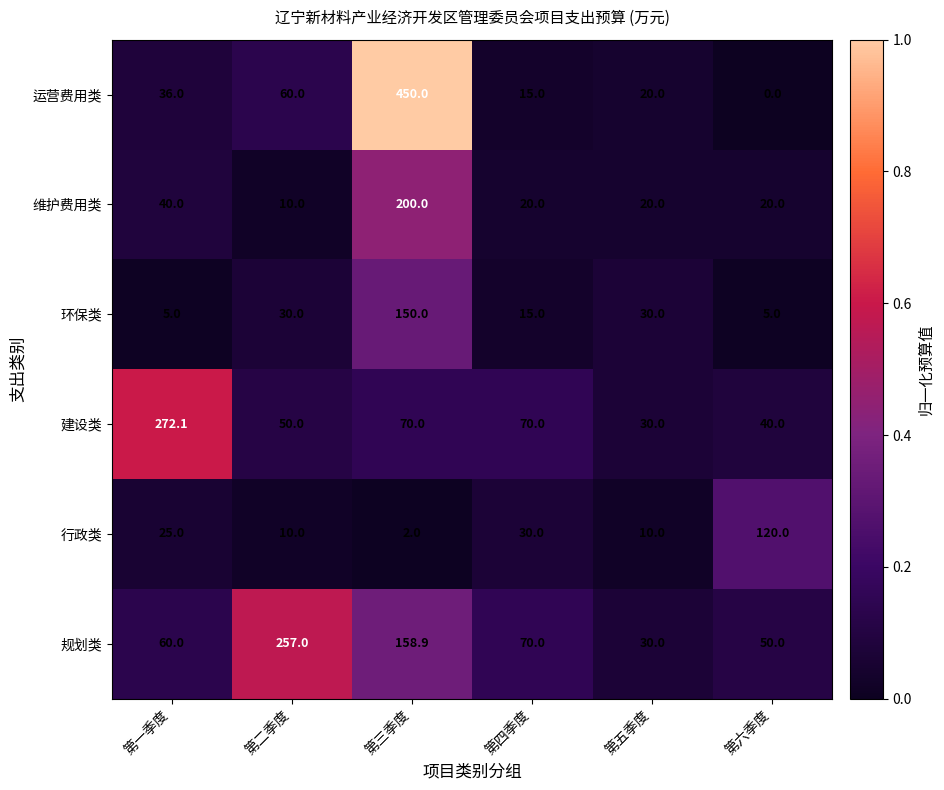

Rank the series at 第一季度 from highest to lowest value.

建设类, 规划类, 维护费用类, 运营费用类, 行政类, 环保类